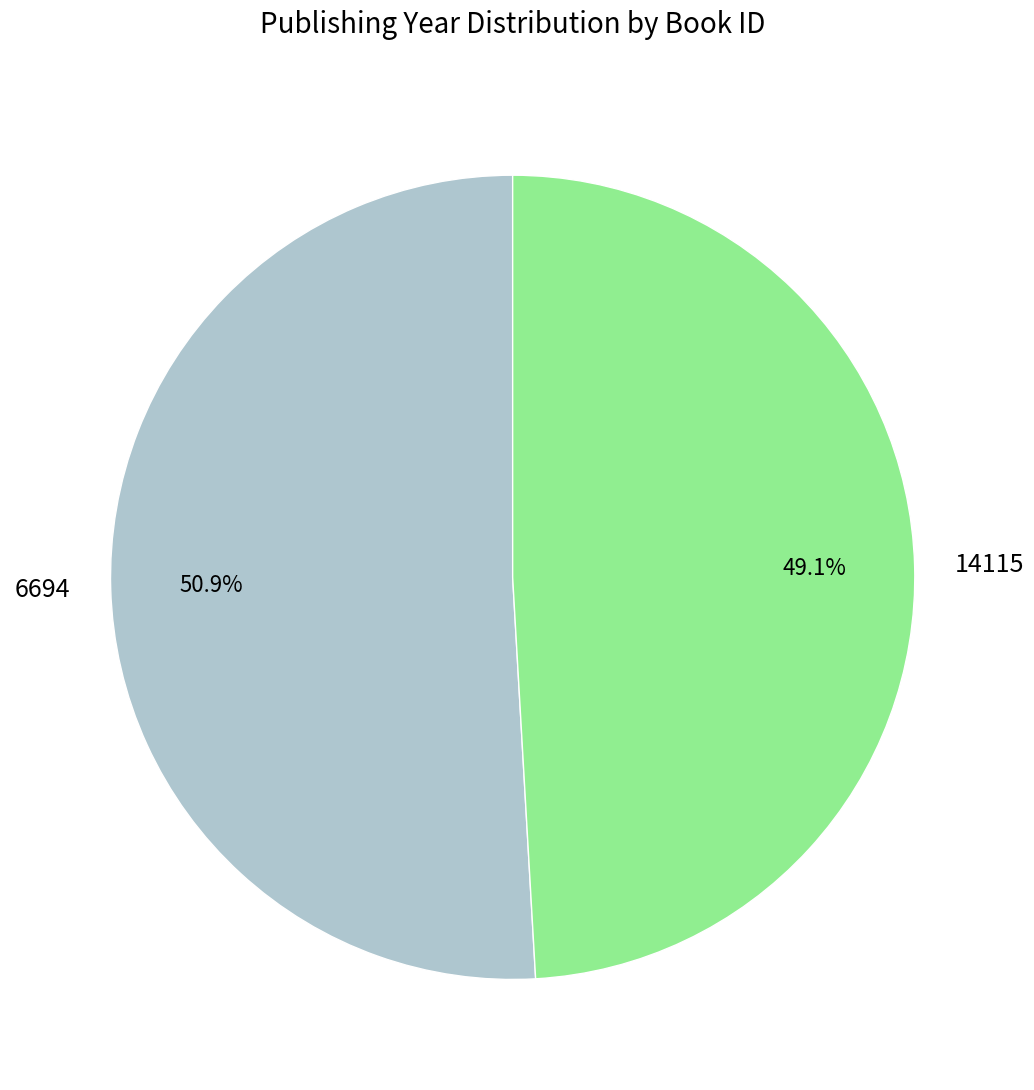

How many segments does this pie chart have?

2